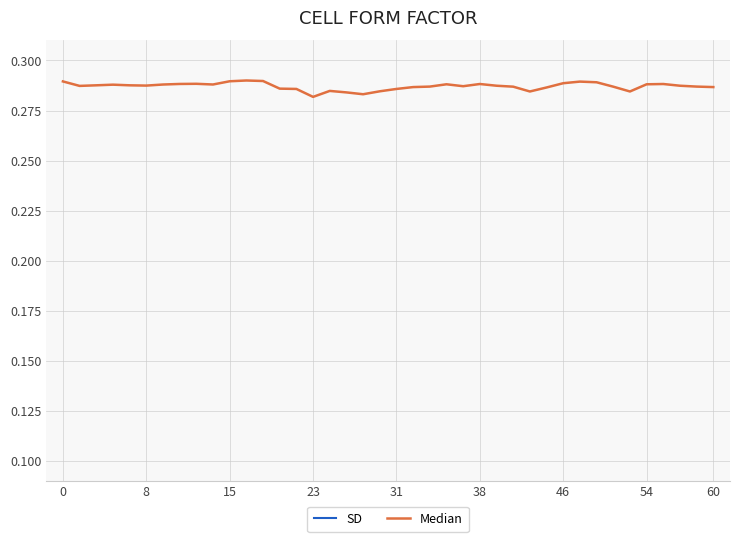

Is this an area chart (filled region under the line)?

No